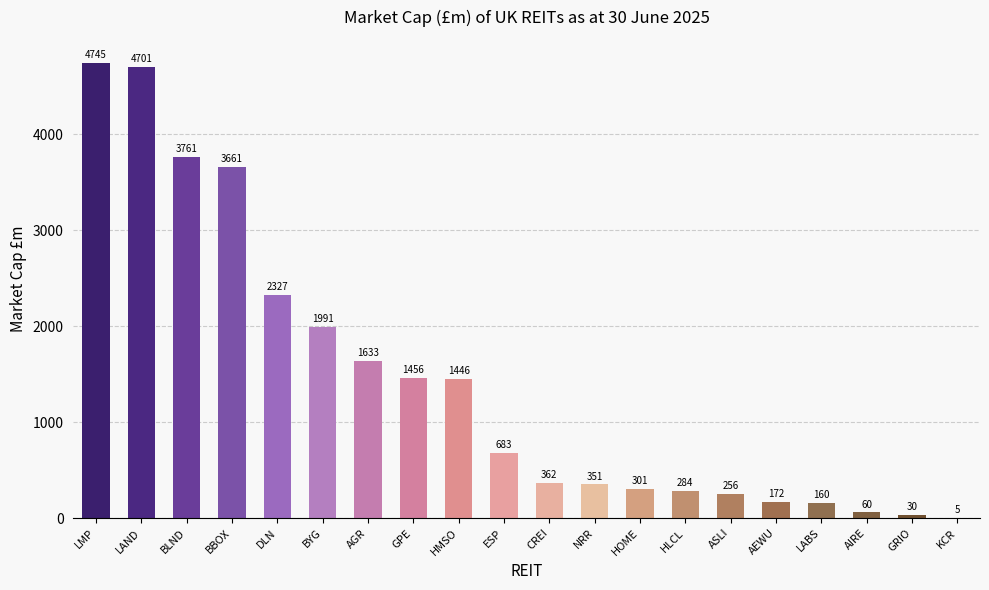

At which label is the value closest to 2374?

DLN